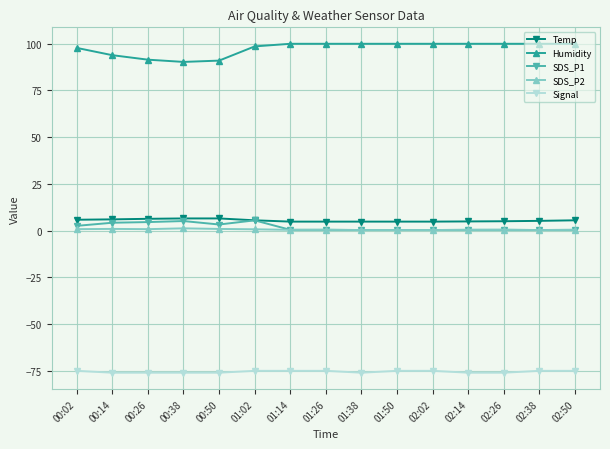

Is the value of Temp at 00:26 greater than the value of Signal at 01:26?

Yes